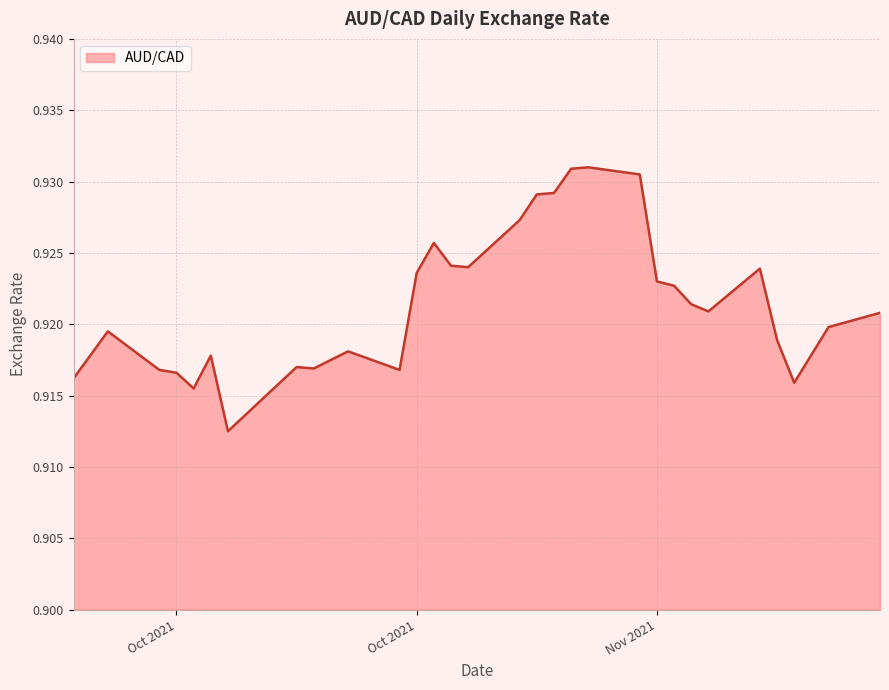

Reading right to left, list all the values displayed in this chart.

0.9	0.9	0.9	0.9	0.9	0.9	0.9	0.9	0.9	0.9	0.9	0.9	0.9	0.9	0.9	0.9	0.9	0.9	0.9	0.9	0.9	0.9	0.9	0.9	0.9	0.9	0.9	0.9	0.9	0.9	0.9